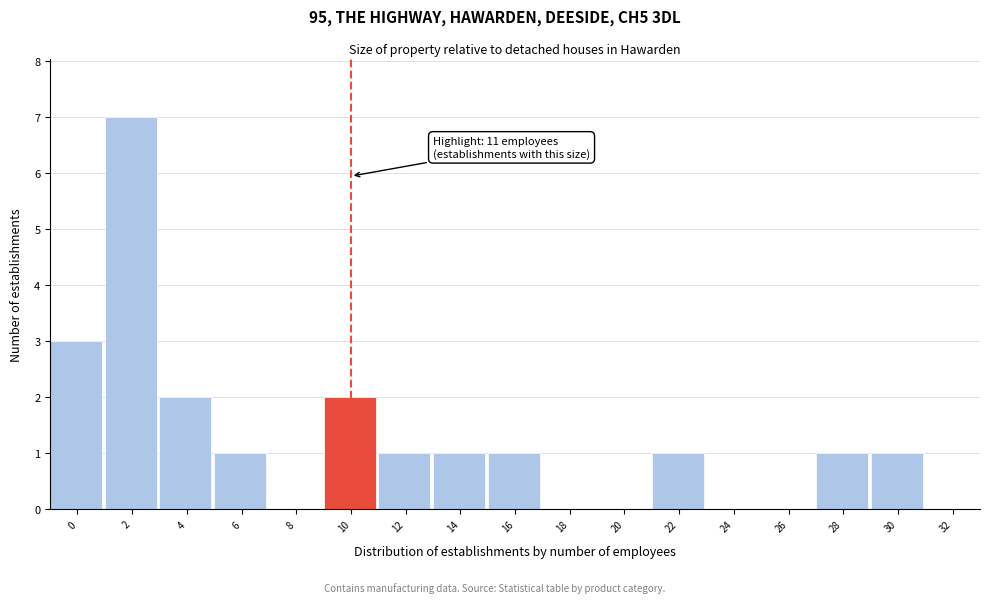

Reading left to right, extract all data points from this chart.

0=3	2=7	4=2	6=1	8=0	10=2	12=1	14=1	16=1	18=0	20=0	22=1	24=0	26=0	28=1	30=1	32=0